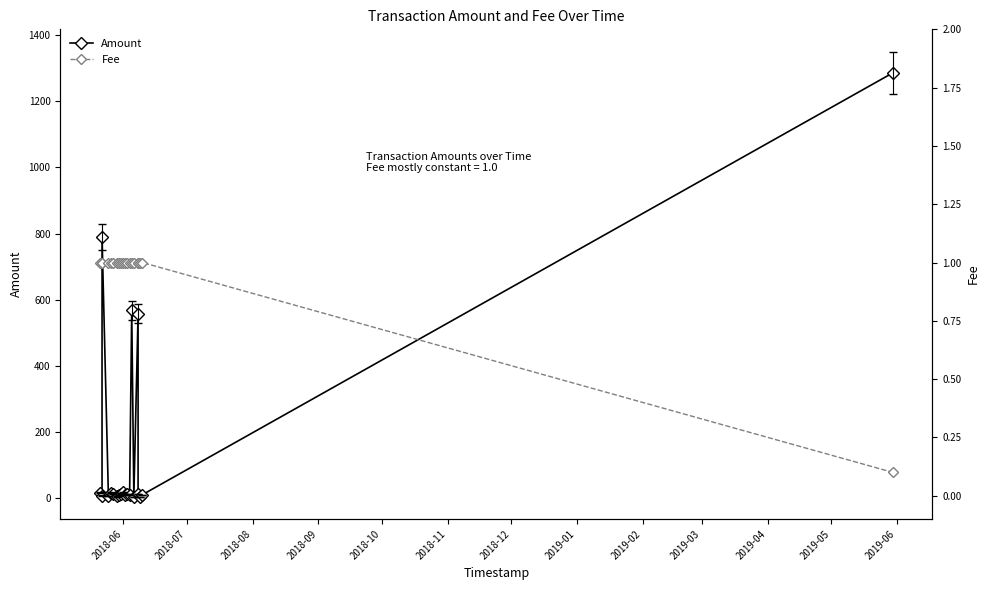

Is this an area chart (filled region under the line)?

No